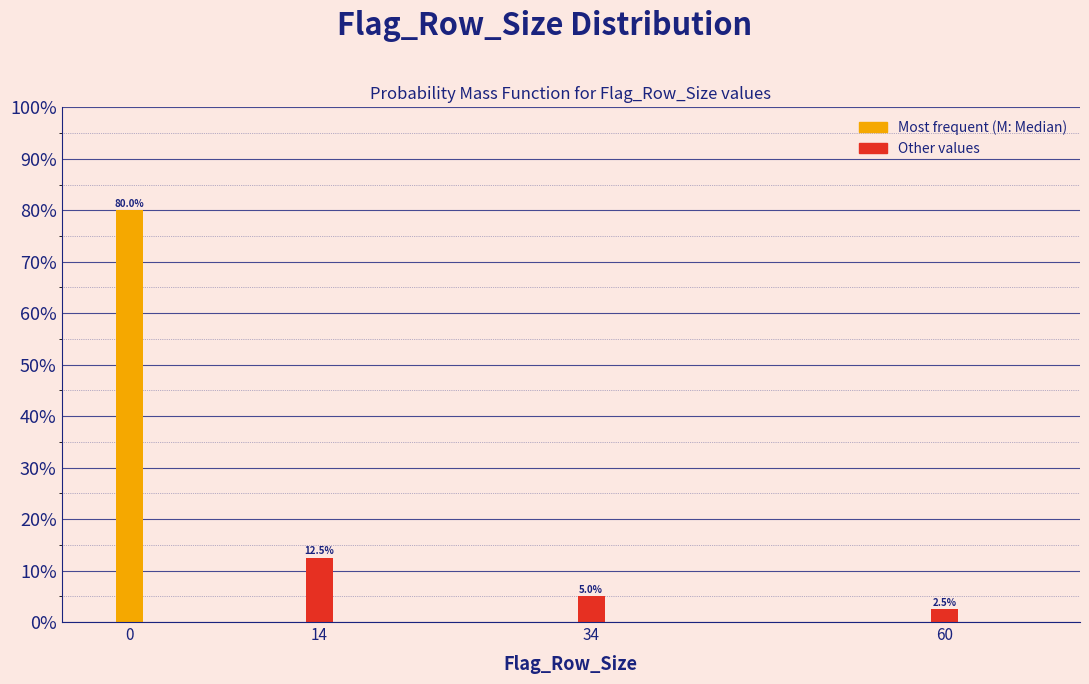

Reading left to right, extract all data points from this chart.

80.0	12.5	5.0	2.5